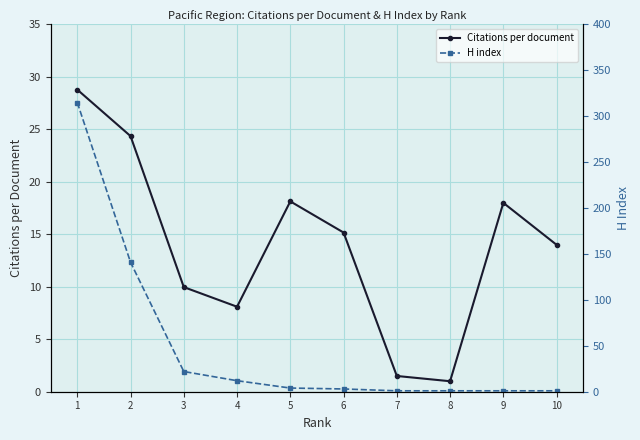

List the series in order of their peak value, lowest first.

Citations per document, H index